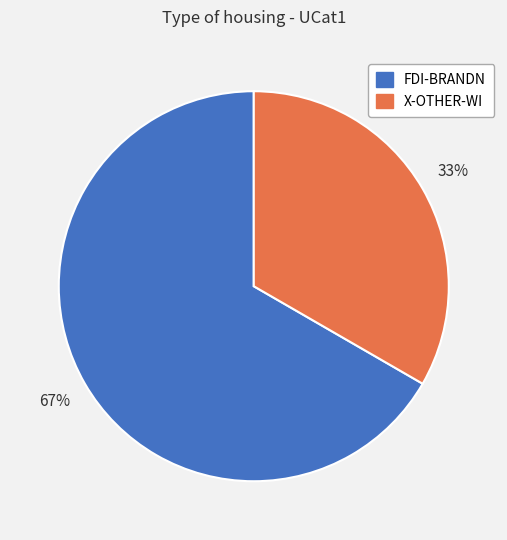

Count the number of slices in the pie.

2